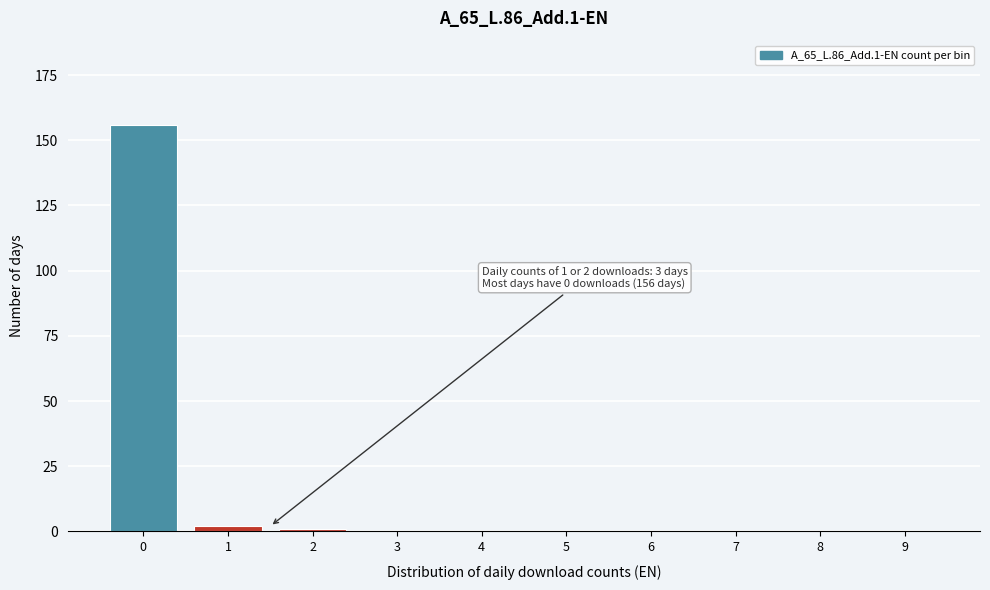

Reading left to right, list all the values displayed in this chart.

0=156	1=2	2=1	3=0	4=0	5=0	6=0	7=0	8=0	9=0